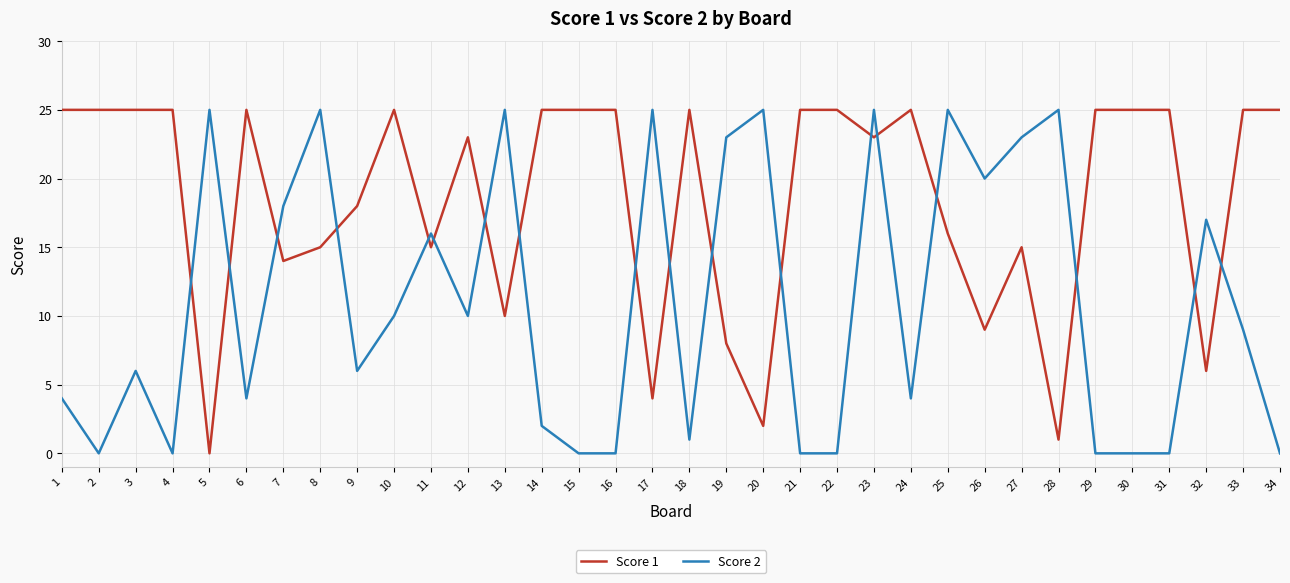

Where does the Score 2 series first go above 9?

5